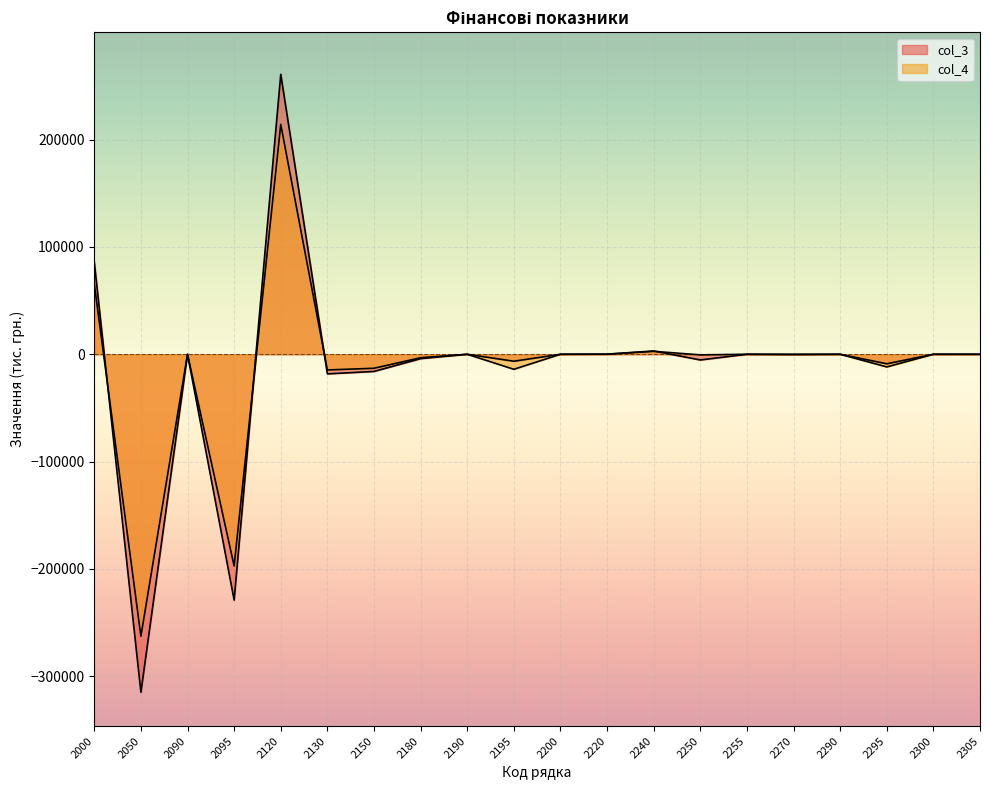

Which series has the largest range (max minus min)?

col_3